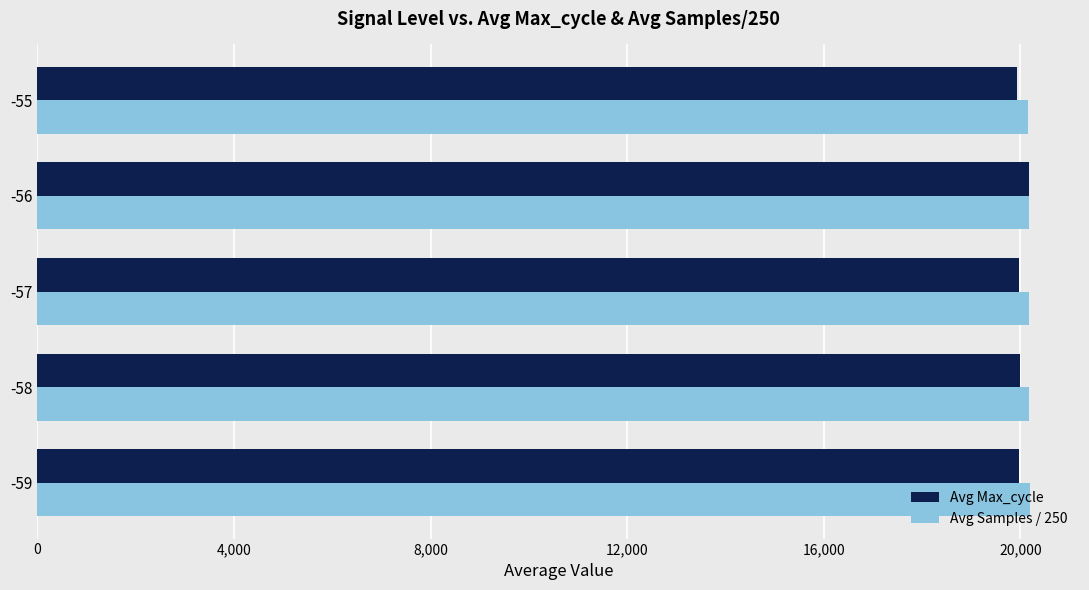

What is the maximum value for Avg Samples / 250?

20203.6